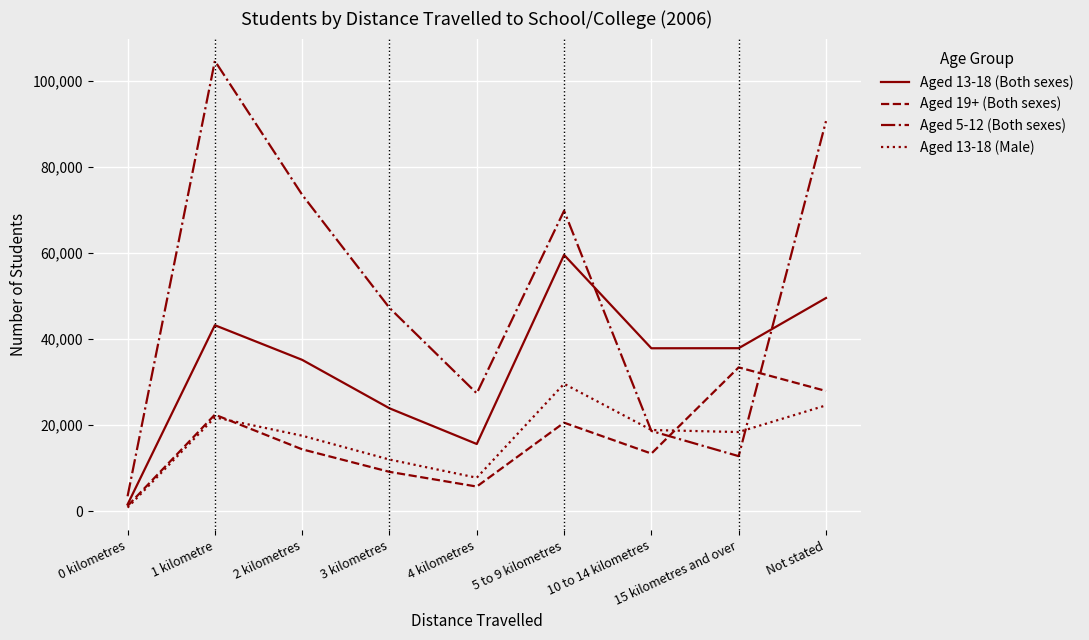

The value of Aged 13-18 (Male) at 10 to 14 kilometres is 18901. True or false?

True